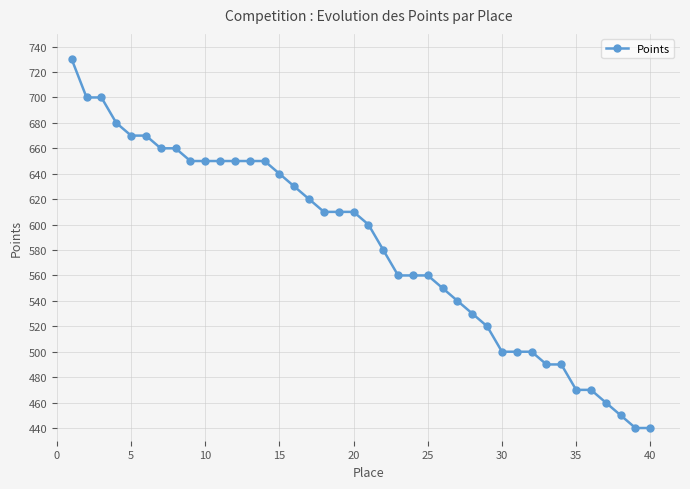

What is the difference between the maximum and second lowest values?

290